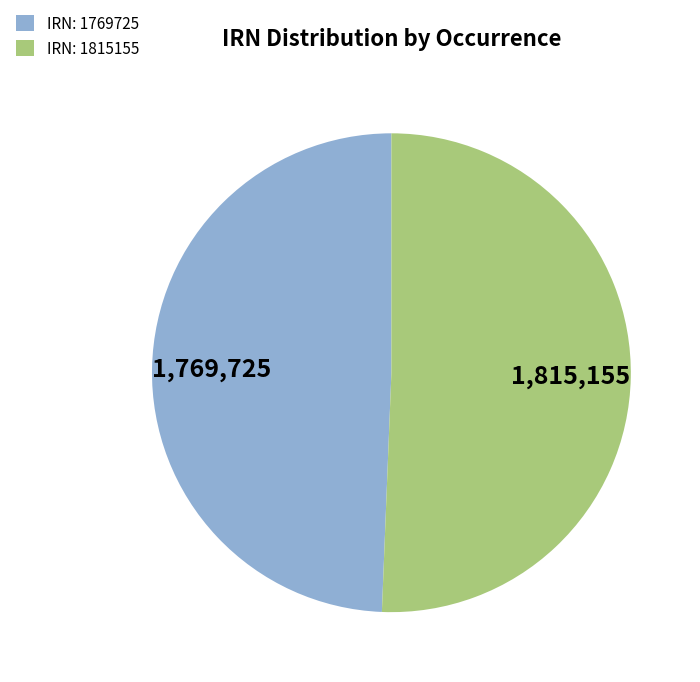

Combined, do IRN: 1769725 and IRN: 1815155 account for over 50%?

Yes